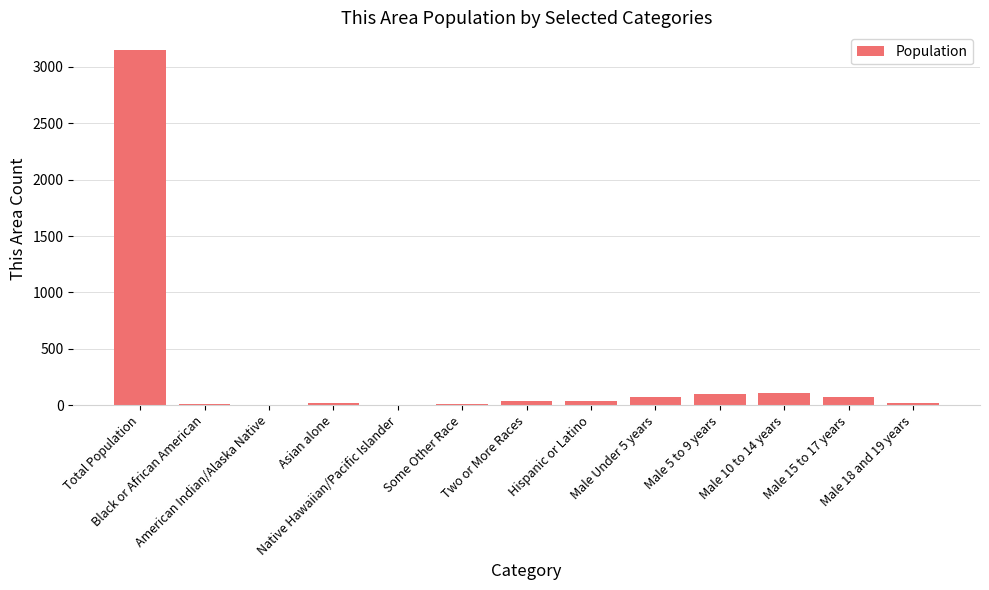

Count the number of data series in this chart.

1